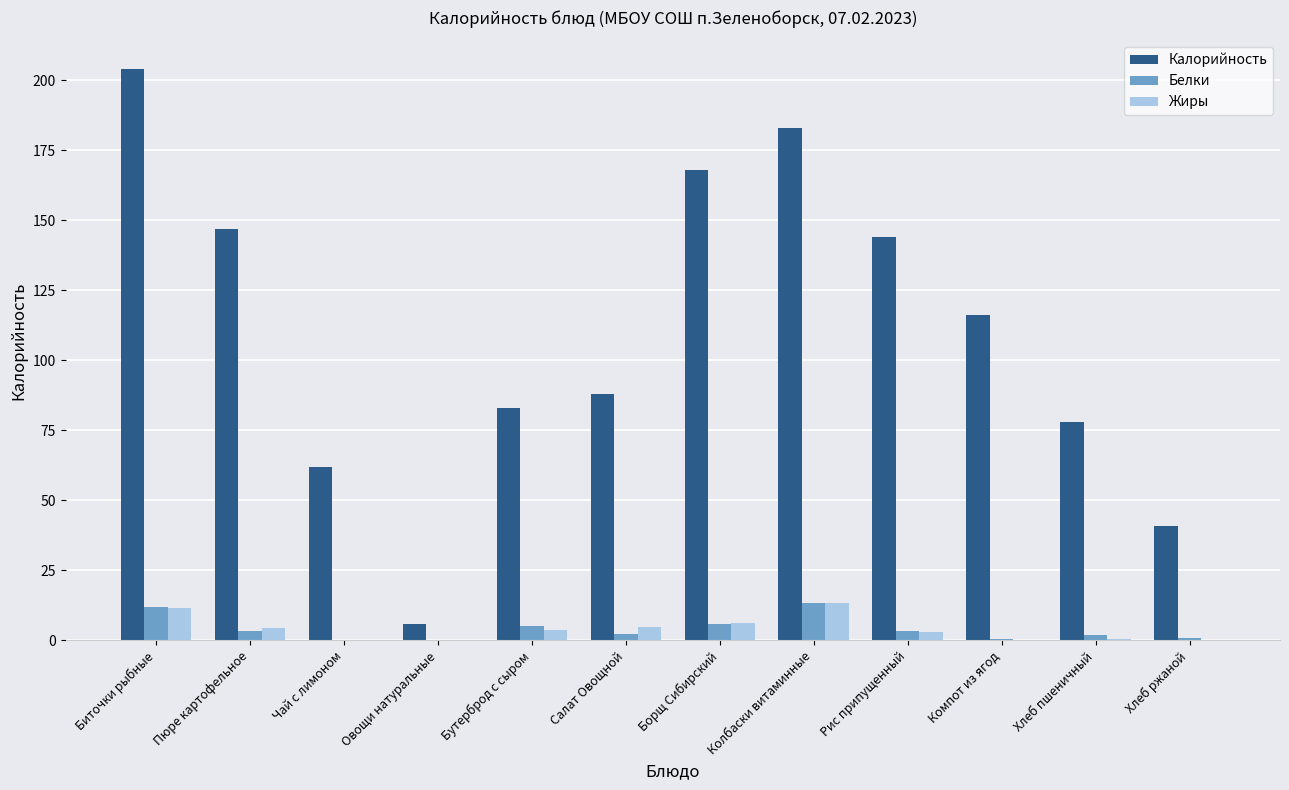

Read the Жиры value at Бутерброд с сыром.

3.7